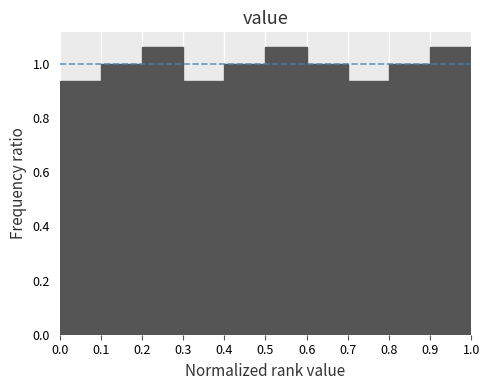

Reading left to right, list every bar in this chart as the range it spans on the x-axis followed by its height. The values are not printed on the chart, so give them approximately, as read against the axis.

0.0 to 0.1: 0.94
0.1 to 0.2: 1.00
0.2 to 0.3: 1.06
0.3 to 0.4: 0.94
0.4 to 0.5: 1.00
0.5 to 0.6: 1.06
0.6 to 0.7: 1.00
0.7 to 0.8: 0.94
0.8 to 0.9: 1.00
0.9 to 1.0: 1.06